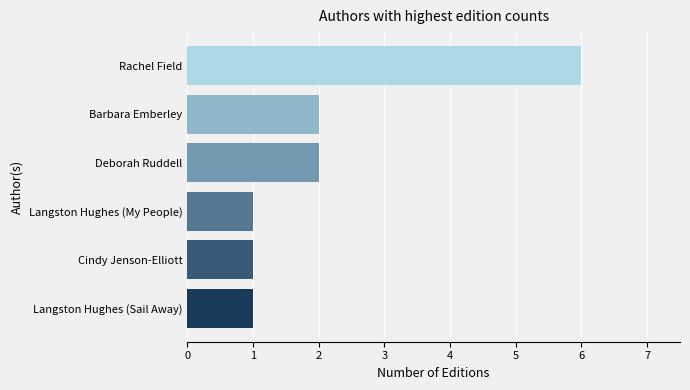

Between Langston Hughes (Sail Away) and Rachel Field, which is larger?

Rachel Field